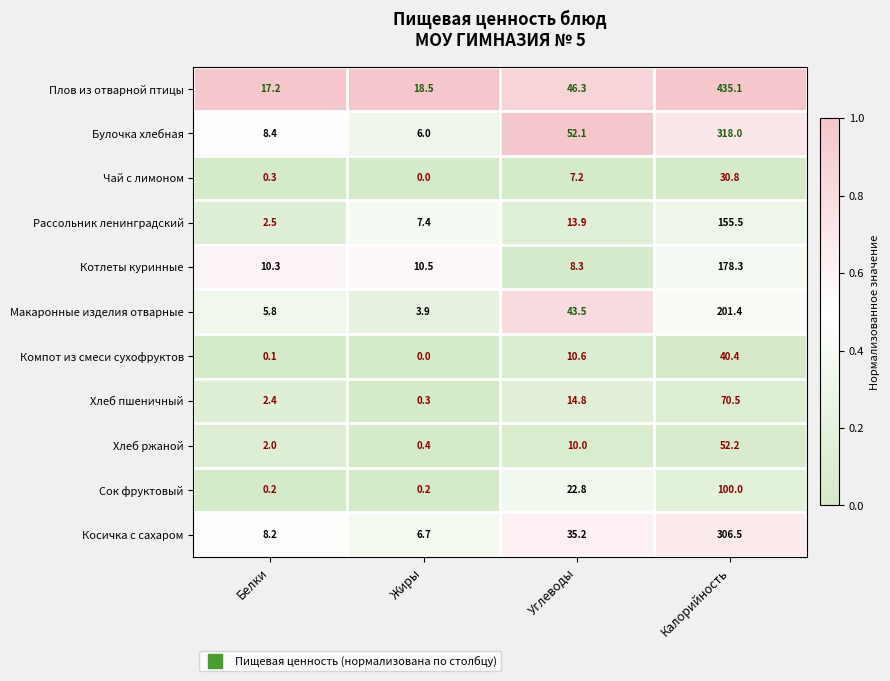

Which category has the highest value across all series?

Калорийность